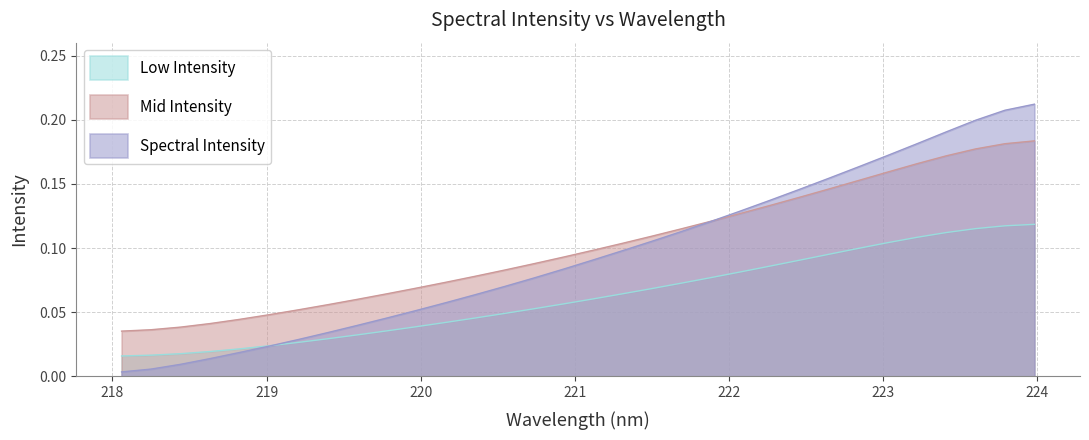

The chart shows a value of 0.0 at 218.0596. True or false?

True